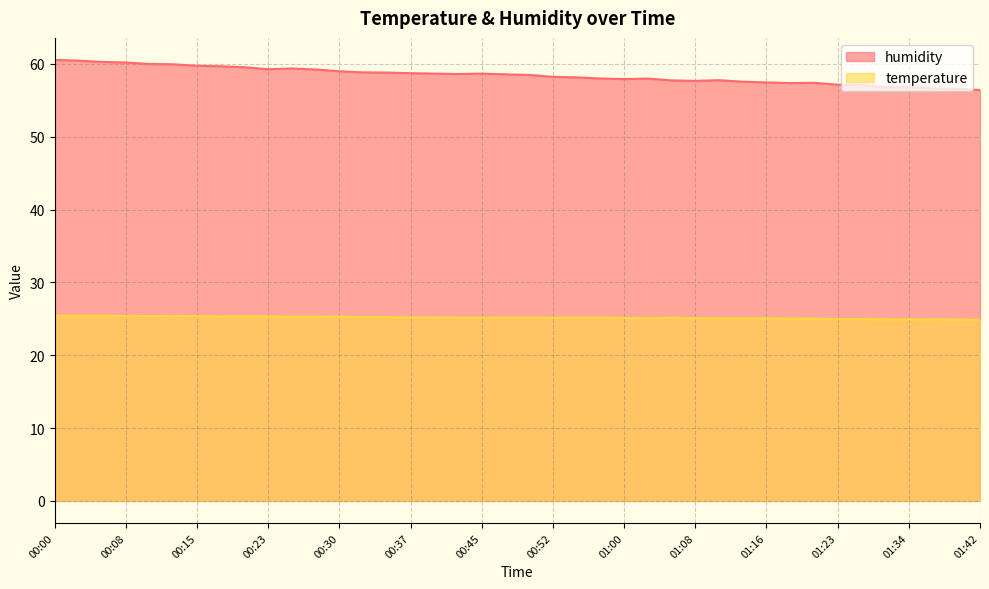

At which category does humidity reach its first local valley?

00:23